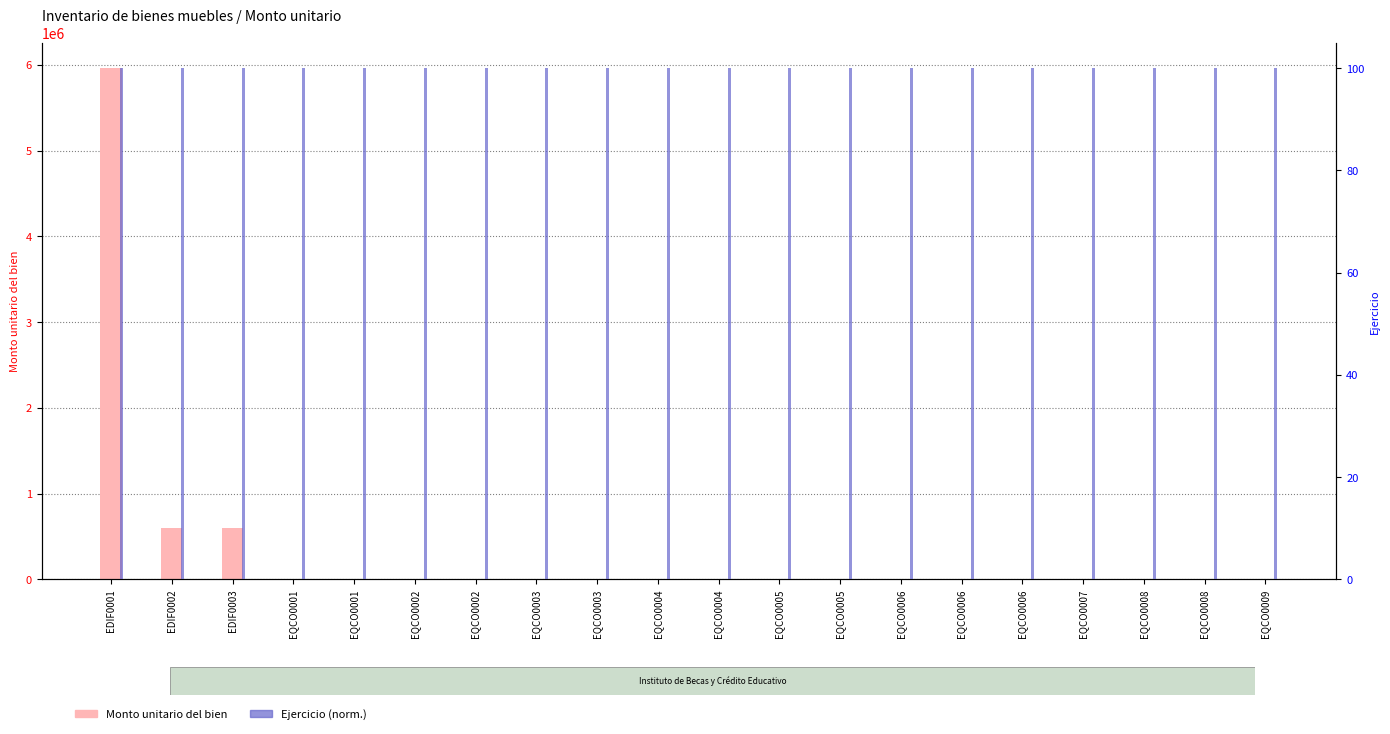

What is the label of the 11th bar from the right?

EQCO0004